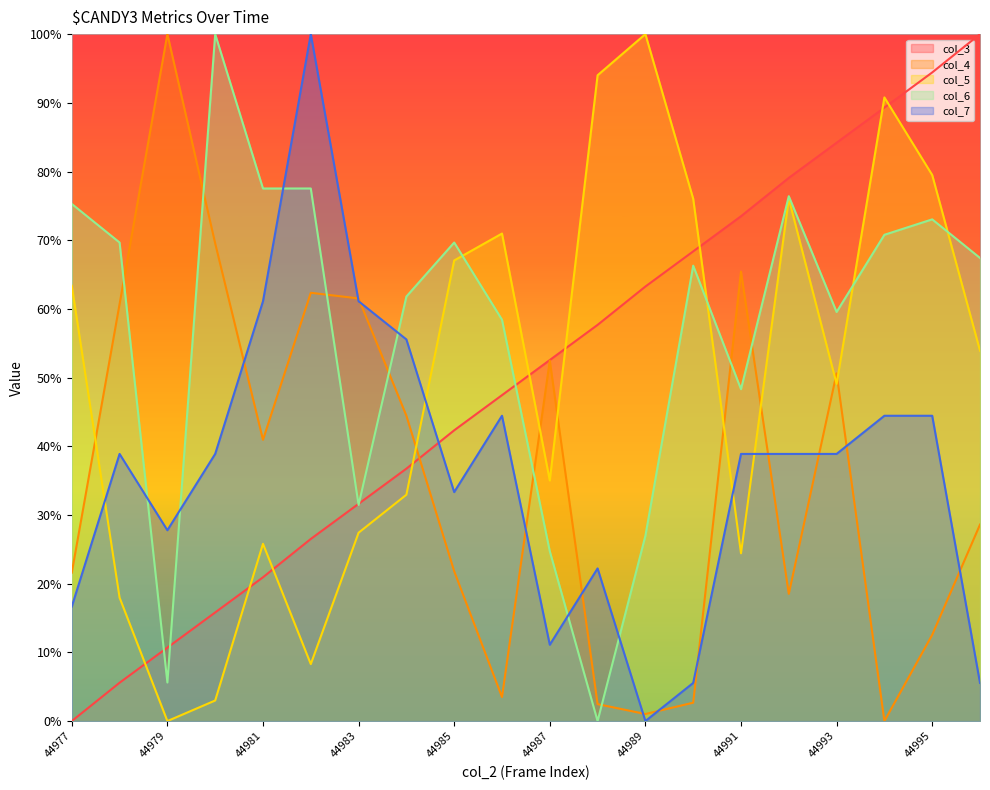

At 44993, list the series in order from smallest to largest.

col_7, col_5, col_4, col_6, col_3